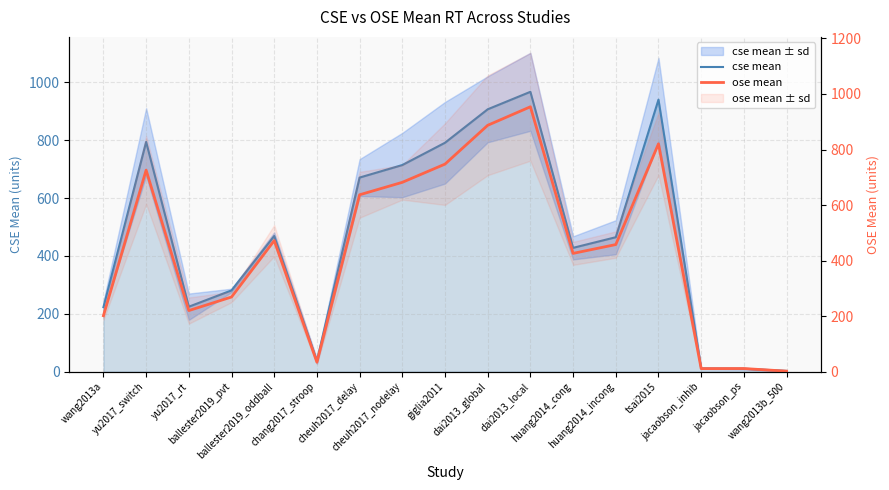

Reading right to left, extract all data points from this chart.

cse mean: wang2013b_500=2.6	jacaobson_ps=10.4	jacaobson_inhib=11.4	tsai2015=940.3	huang2014_incong=464.8	huang2014_cong=428.1	dai2013_local=967.3	dai2013_global=906.9	giglia2011=791.3	cheuh2017_nodelay=714.2	cheuh2017_delay=671.0	chang2017_stroop=36.8	ballester2019_oddball=469.0	ballester2019_pvt=281.0	yu2017_rt=224.6	yu2017_switch=794.1	wang2013a=223.0
ose mean: wang2013b_500=2.0	jacaobson_ps=11.4	jacaobson_inhib=11.1	tsai2015=820.5	huang2014_incong=457.8	huang2014_cong=426.1	dai2013_local=953.9	dai2013_global=887.2	giglia2011=747.5	cheuh2017_nodelay=681.9	cheuh2017_delay=637.1	chang2017_stroop=34.3	ballester2019_oddball=472.0	ballester2019_pvt=269.0	yu2017_rt=220.1	yu2017_switch=725.8	wang2013a=201.6